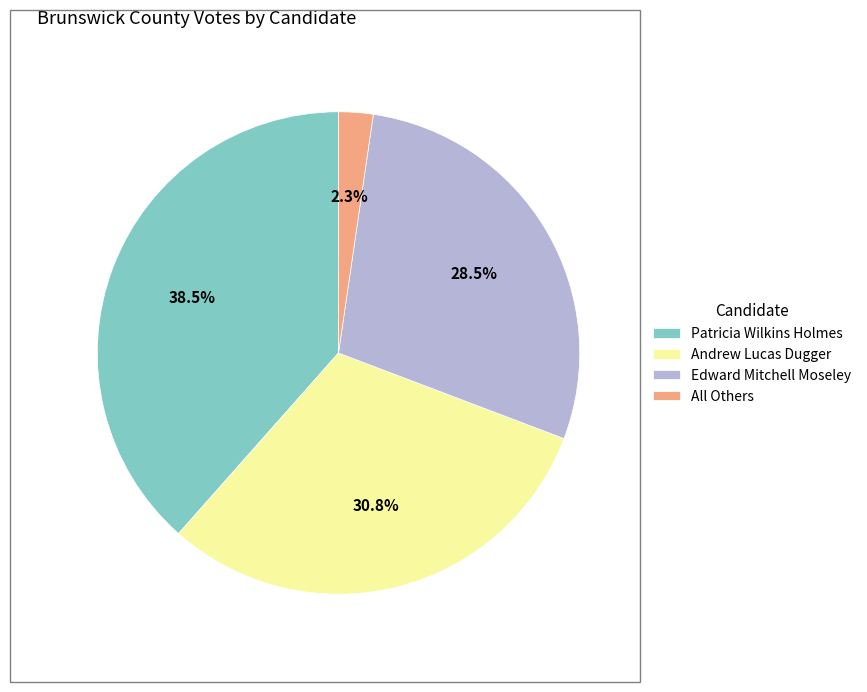

Combined, what portion of the pie is Andrew Lucas Dugger and Edward Mitchell Moseley?

59.2%